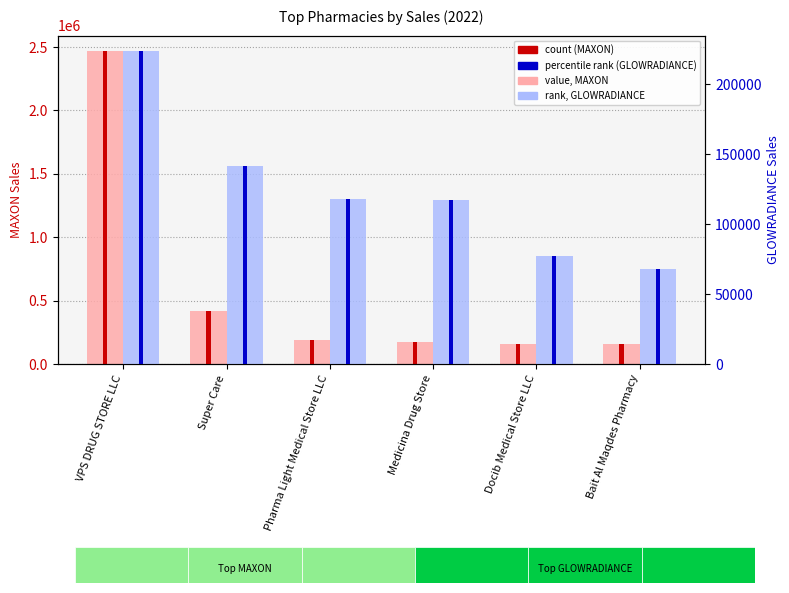

Which category has the highest value across all series?

VPS DRUG STORE LLC